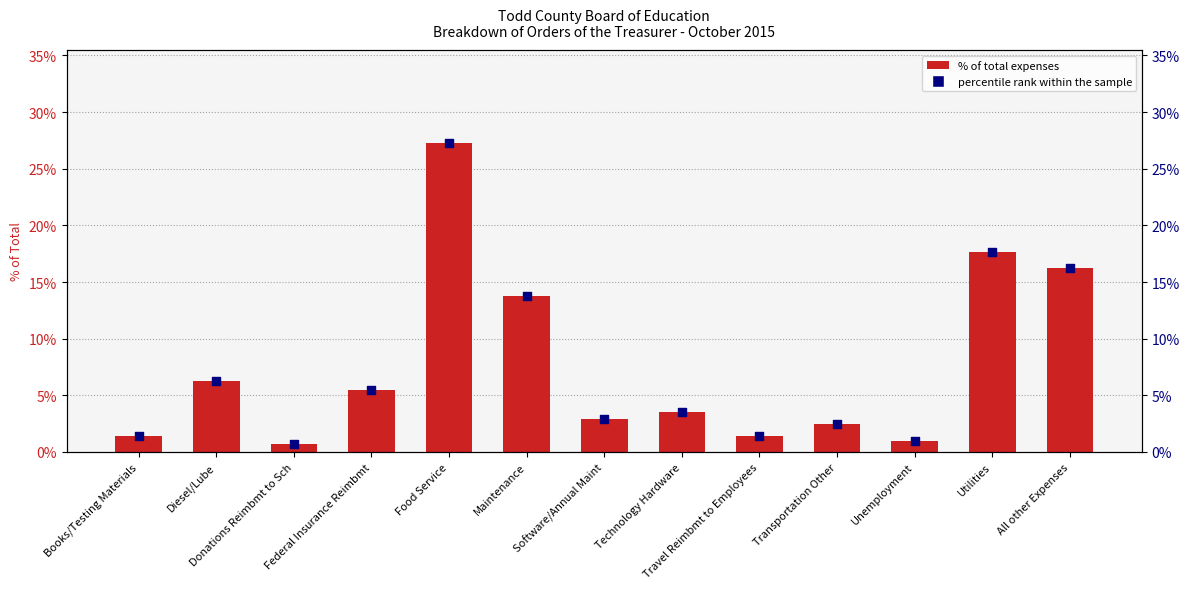

Which series has the largest total across all categories?

% of Total